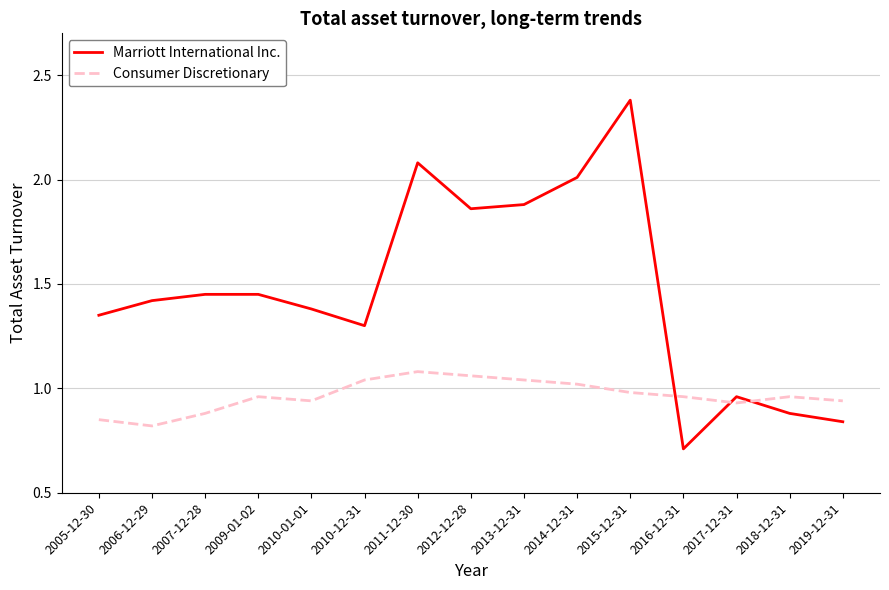

The value of Consumer Discretionary at 2017-12-31 is 0.9. True or false?

True